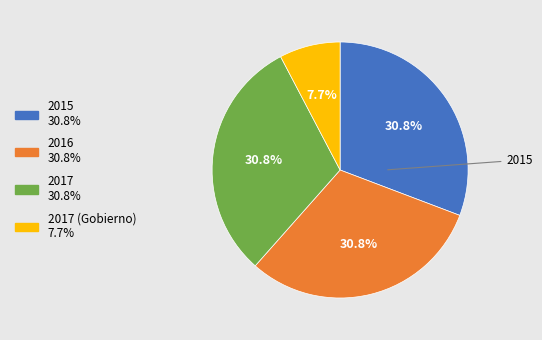

Is there a majority slice in this chart?

No